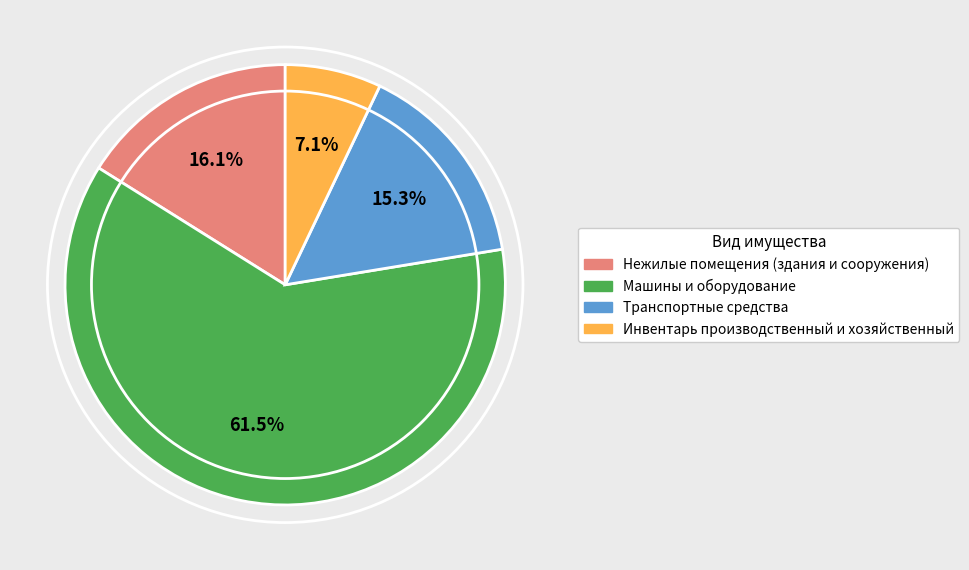

To the nearest percent, what is the combined percentage of Машины и оборудование and Нежилые помещения (здания и сооружения)?

78%